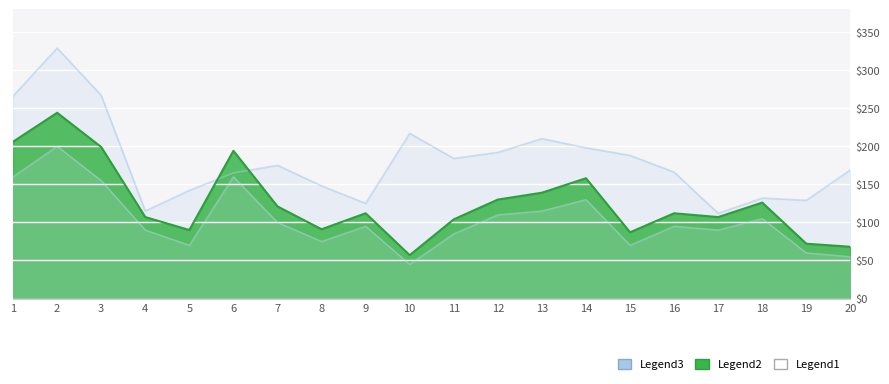

At which category is the sum across all series the highest?

2